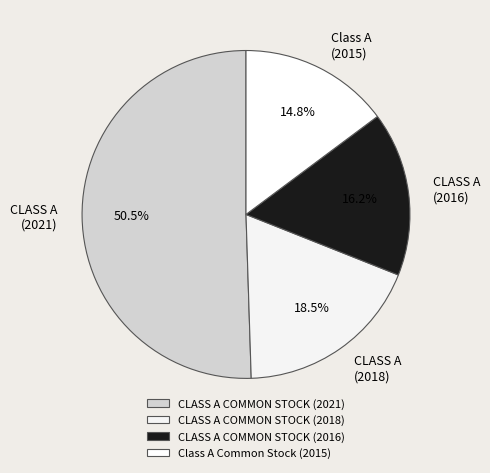

Is CLASS A COMMON STOCK (2018) the majority of the pie?

No